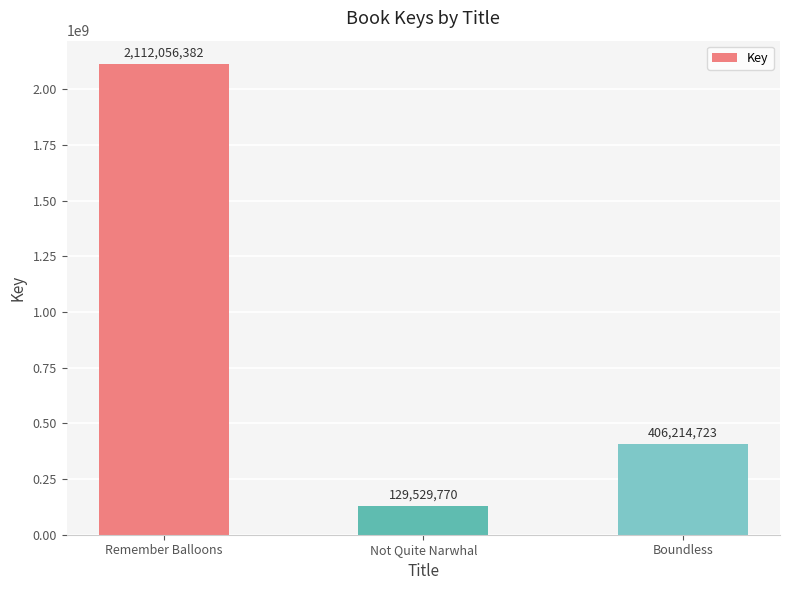

What is the maximum value shown in the chart?

2112056382